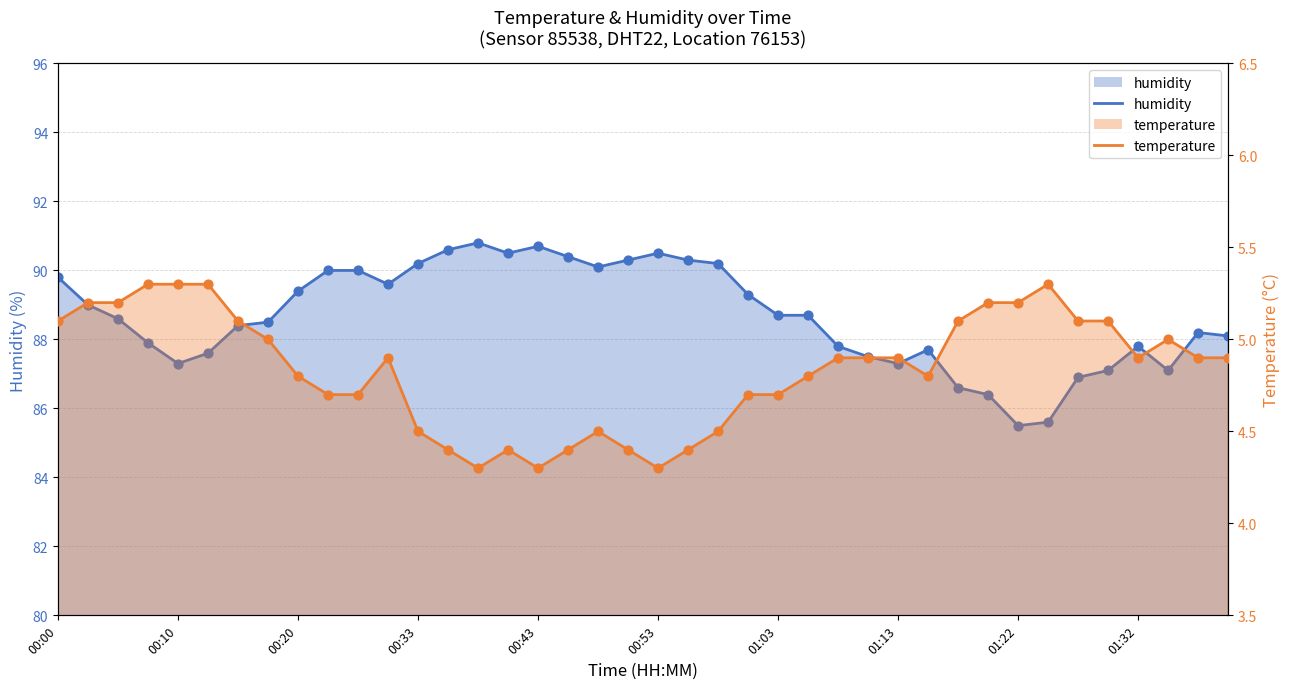

Which series has the widest spread of Y values?

humidity